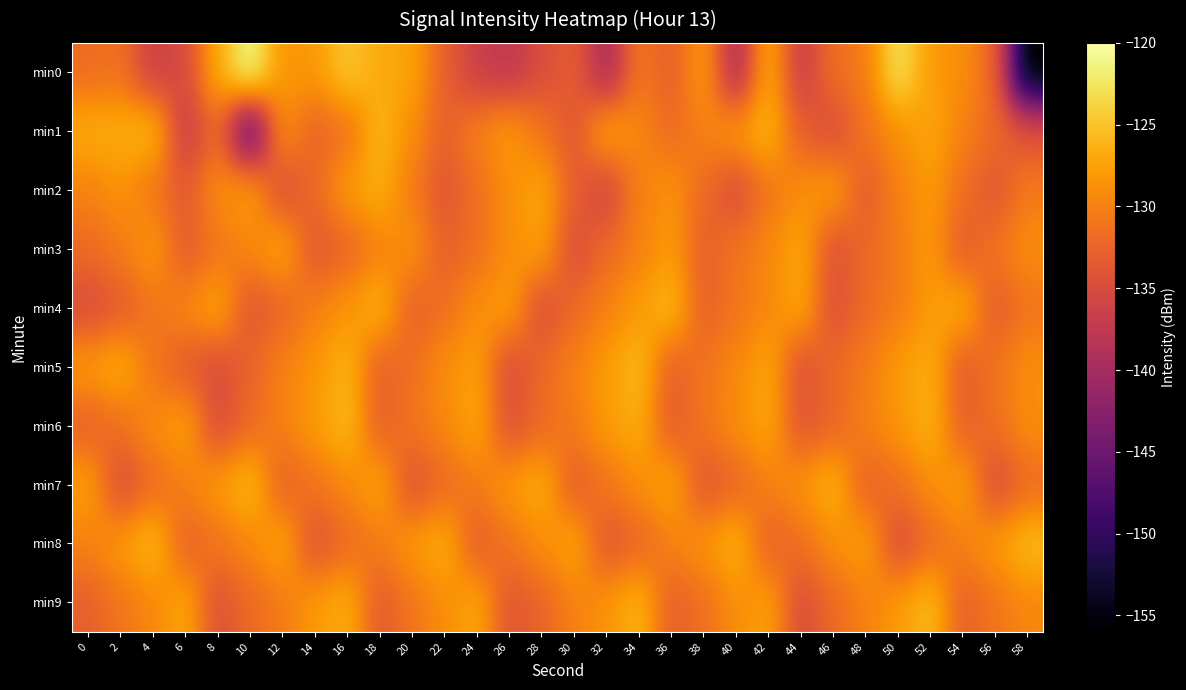

Which series has the largest range (max minus min)?

min0